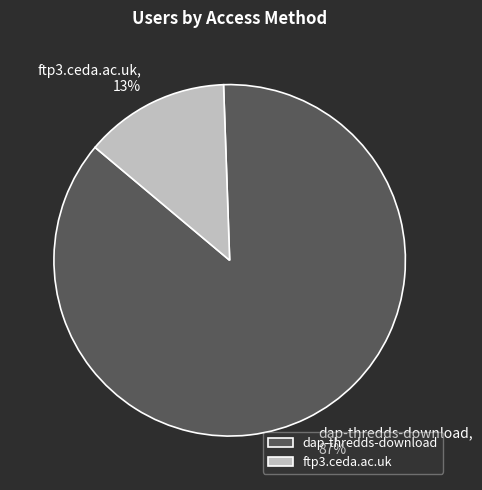

Does any single category account for the majority?

Yes